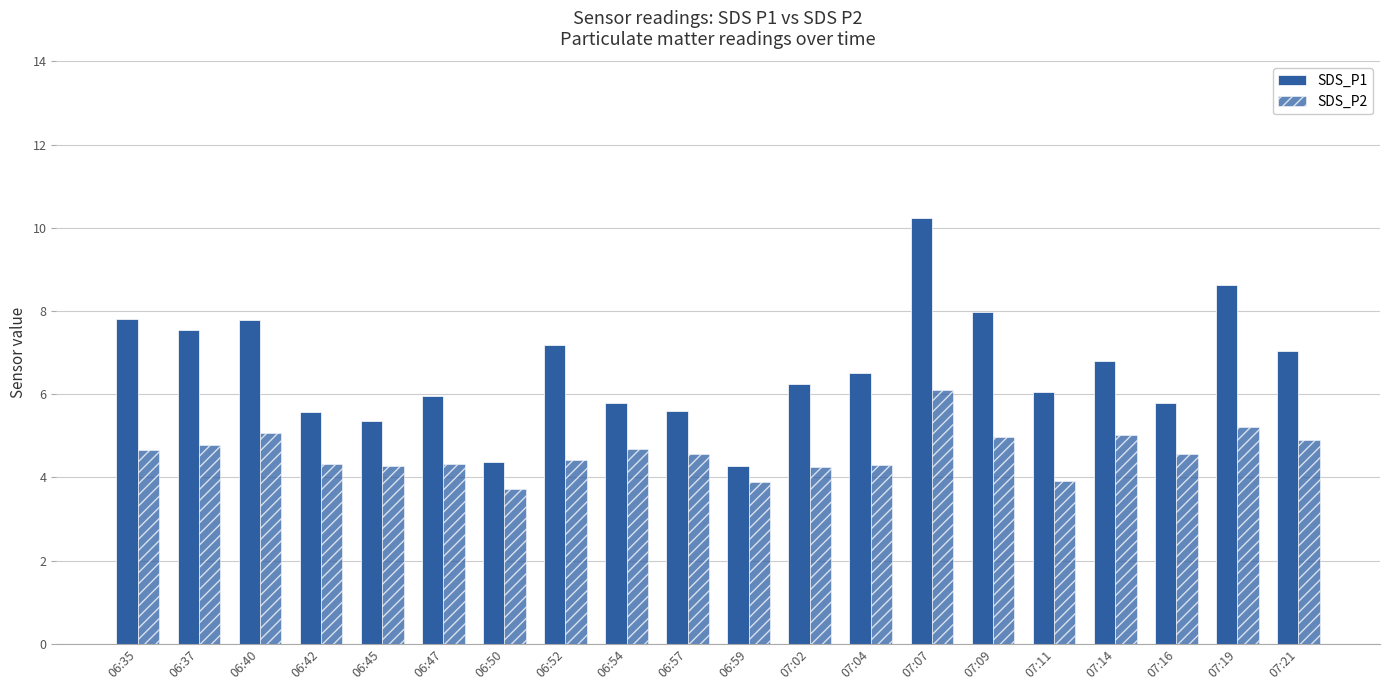

What is the sum of all SDS_P1 values?

132.5